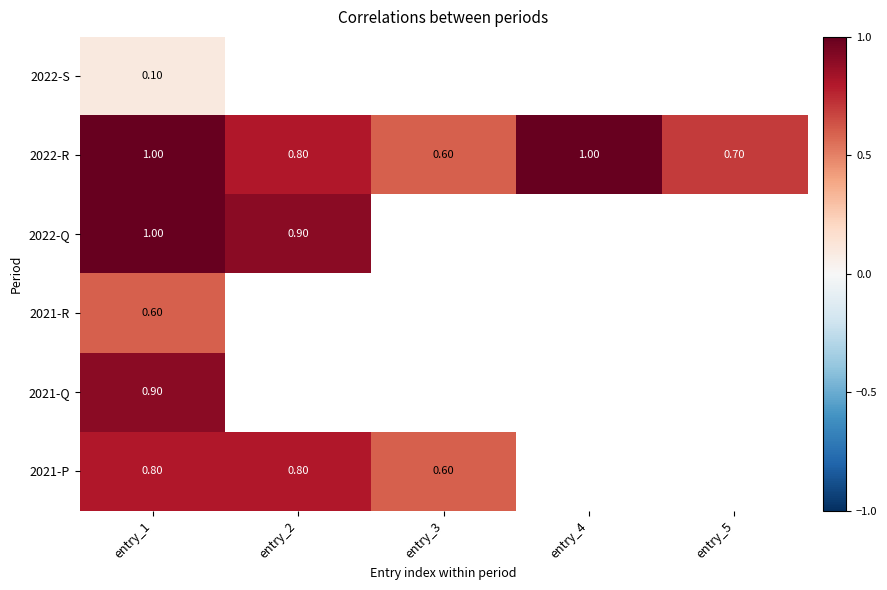

What is the difference between the highest and lowest values at entry_1?

0.9